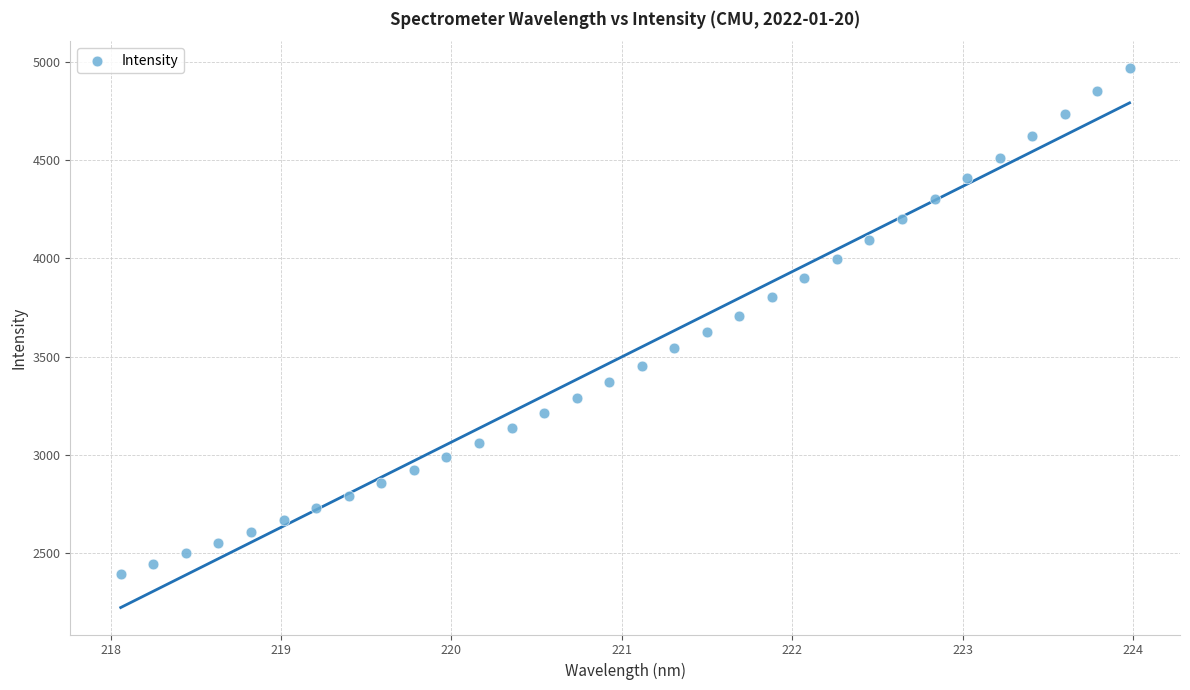

What is the range of Y values (max minus min)?

2571.9